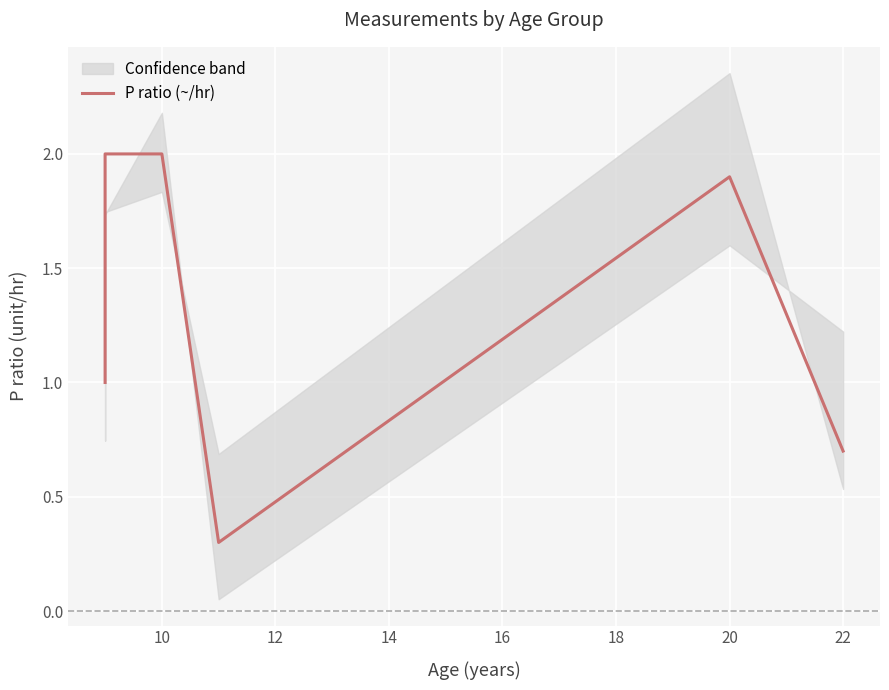

How many categories are shown in the chart?

6